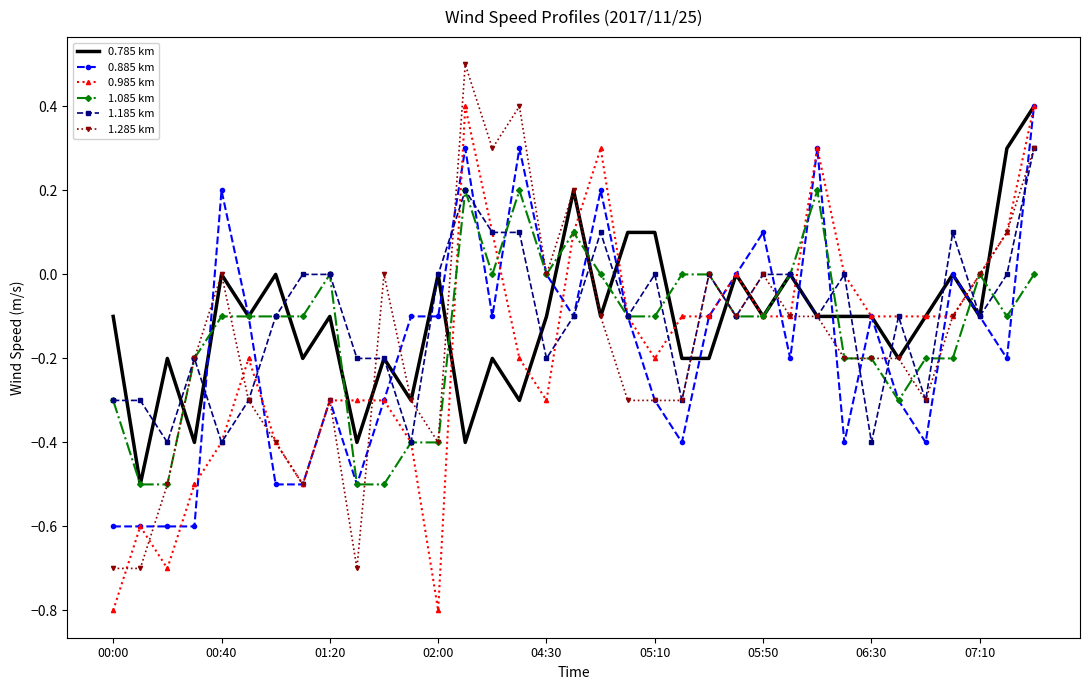

What is the minimum value for 1.085 km?

-0.5